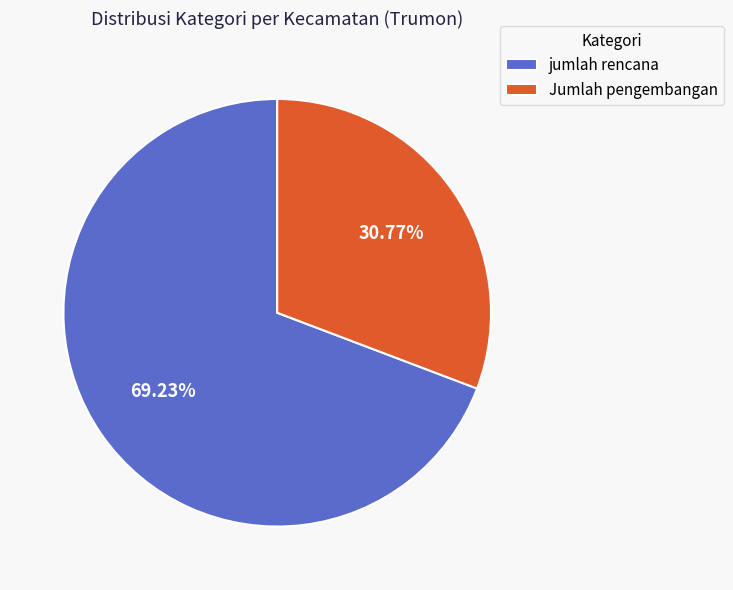

What portion of the pie excludes Jumlah pengembangan?

69.2%